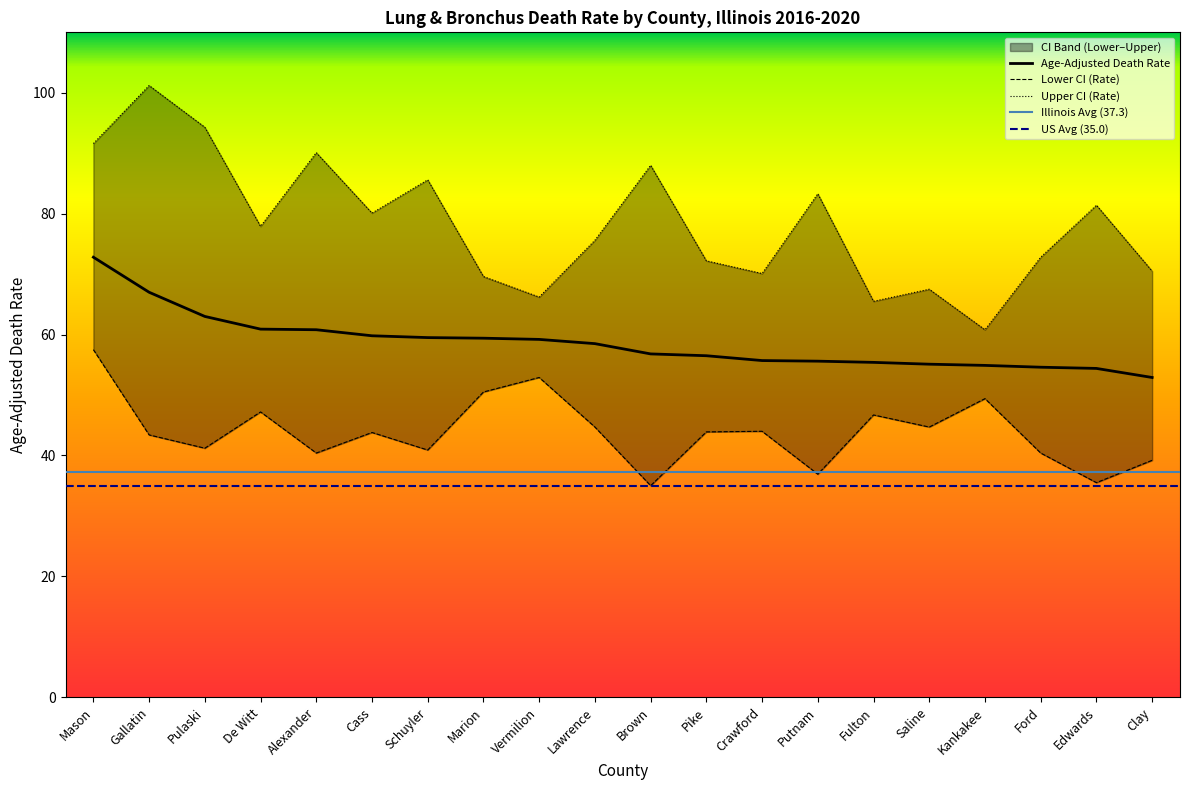

Rank the series at Gallatin from lowest to highest value.

Lower CI (Rate), Age-Adjusted Death Rate, Upper CI (Rate)